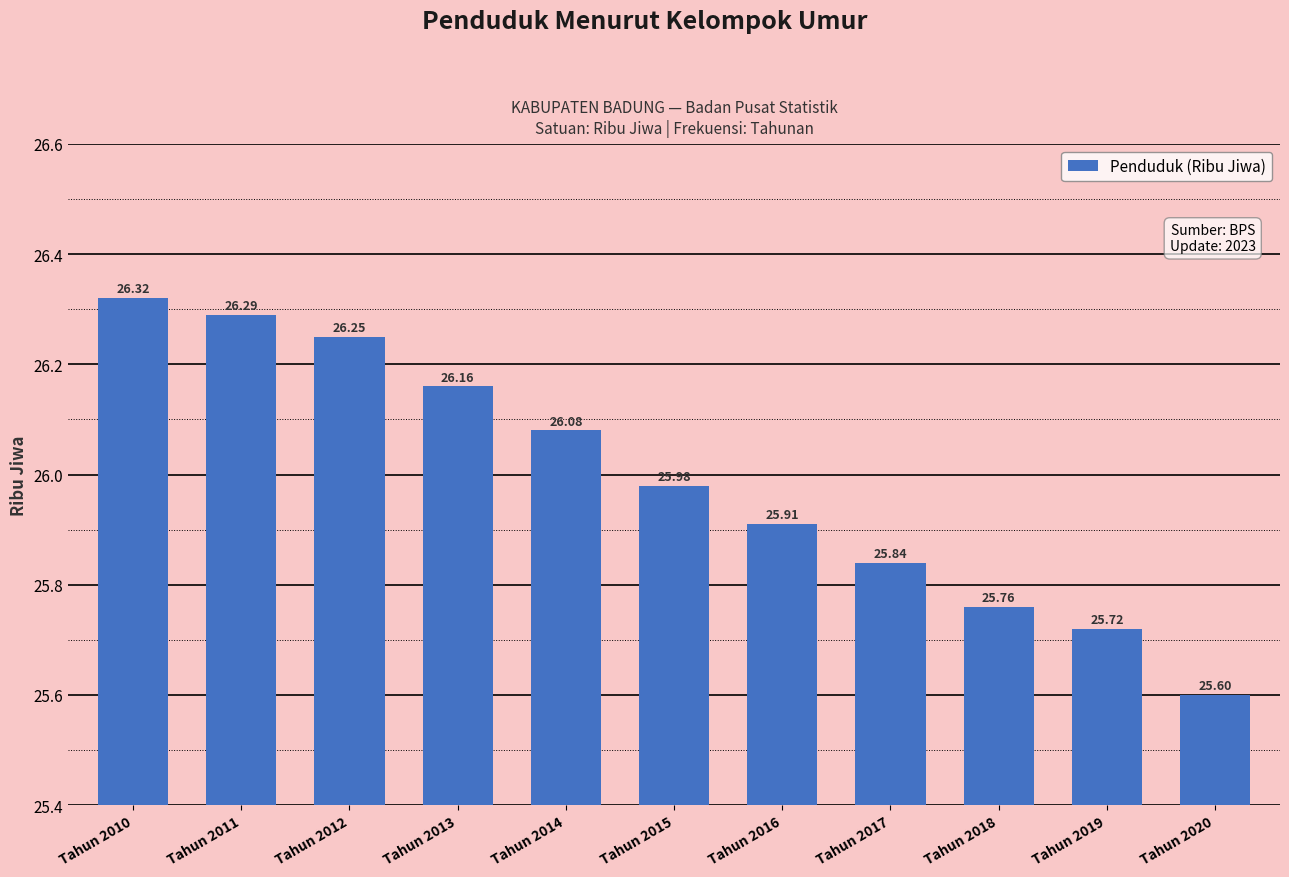

What is the value of the 7th bar from the left?

25.9